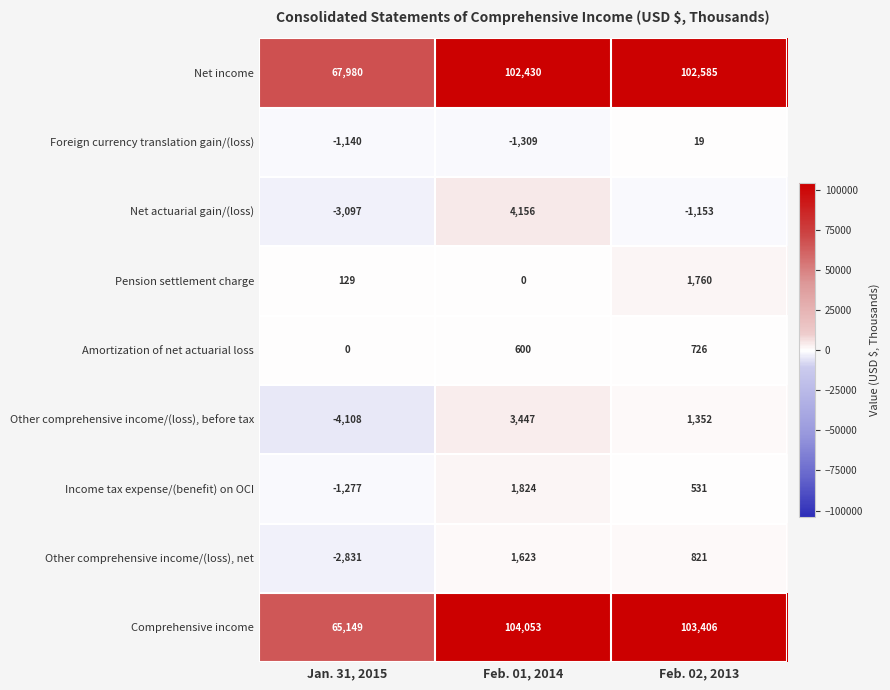

At which category does the chart reach its peak across all series?

Feb. 01, 2014